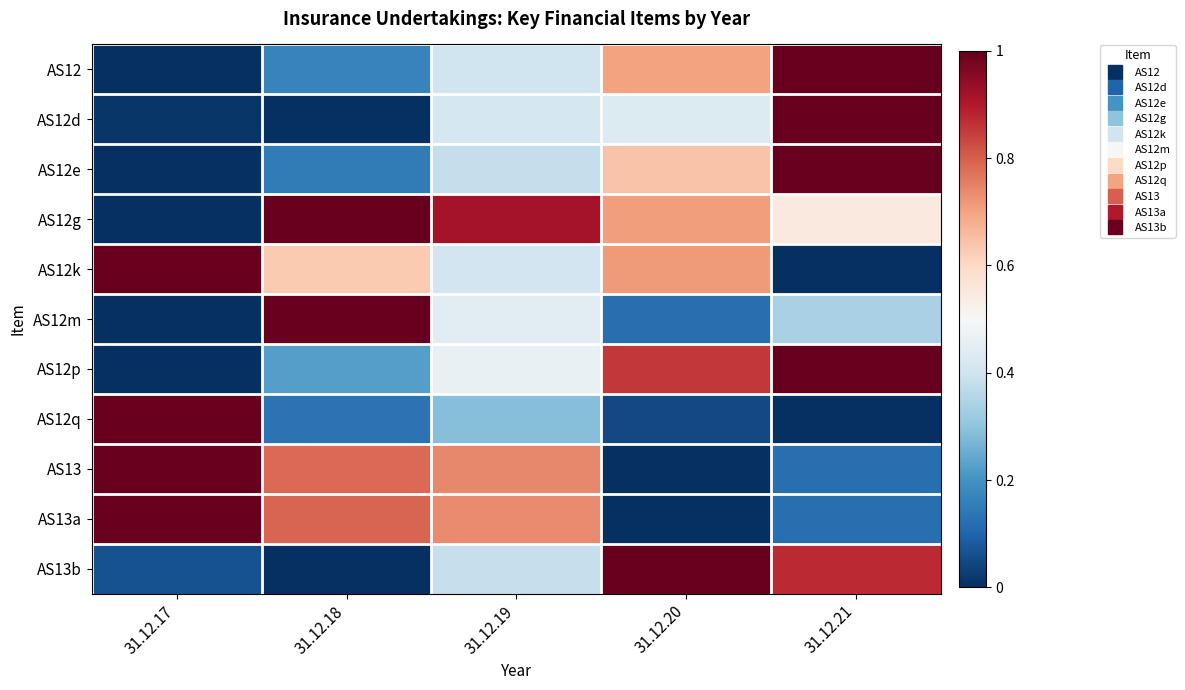

Reading left to right, extract all data points from this chart.

AS12: 31.12.17=0.0	31.12.18=0.2	31.12.19=0.4	31.12.20=0.7	31.12.21=1.0
AS12d: 31.12.17=0.0	31.12.18=0.0	31.12.19=0.4	31.12.20=0.4	31.12.21=1.0
AS12e: 31.12.17=0.0	31.12.18=0.1	31.12.19=0.4	31.12.20=0.6	31.12.21=1.0
AS12g: 31.12.17=0.0	31.12.18=1.0	31.12.19=0.9	31.12.20=0.7	31.12.21=0.6
AS12k: 31.12.17=1.0	31.12.18=0.6	31.12.19=0.4	31.12.20=0.7	31.12.21=0.0
AS12m: 31.12.17=0.0	31.12.18=1.0	31.12.19=0.4	31.12.20=0.1	31.12.21=0.3
AS12p: 31.12.17=0.0	31.12.18=0.2	31.12.19=0.5	31.12.20=0.9	31.12.21=1.0
AS12q: 31.12.17=1.0	31.12.18=0.1	31.12.19=0.3	31.12.20=0.1	31.12.21=0.0
AS13: 31.12.17=1.0	31.12.18=0.8	31.12.19=0.7	31.12.20=0.0	31.12.21=0.1
AS13a: 31.12.17=1.0	31.12.18=0.8	31.12.19=0.7	31.12.20=0.0	31.12.21=0.1
AS13b: 31.12.17=0.1	31.12.18=0.0	31.12.19=0.4	31.12.20=1.0	31.12.21=0.9